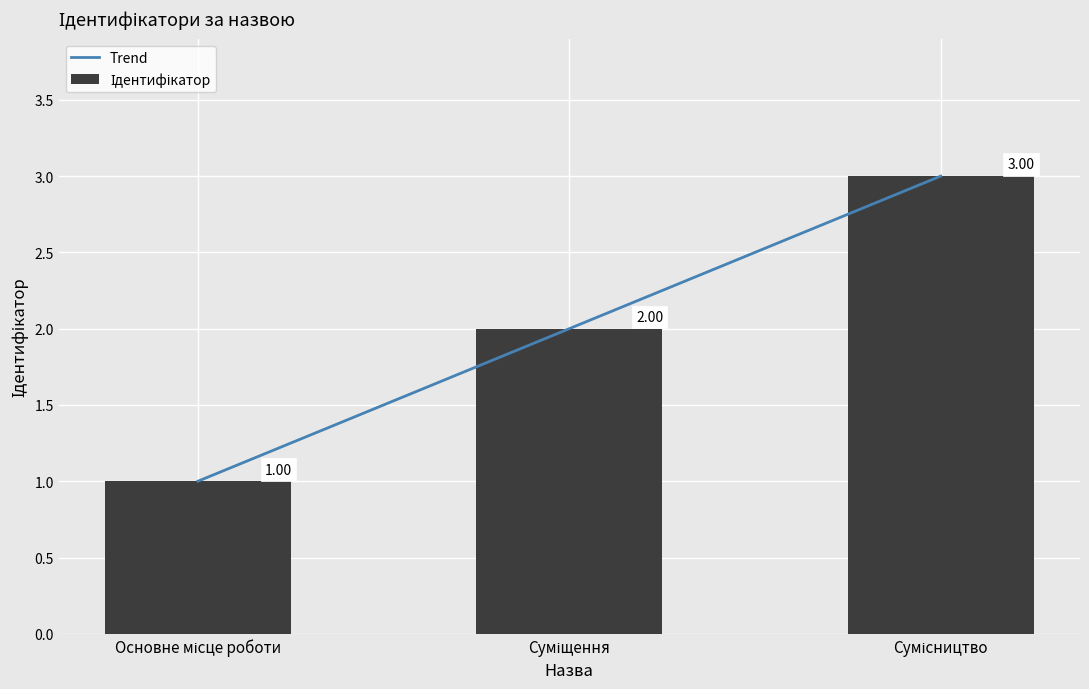

Does the chart contain stacked bars?

No